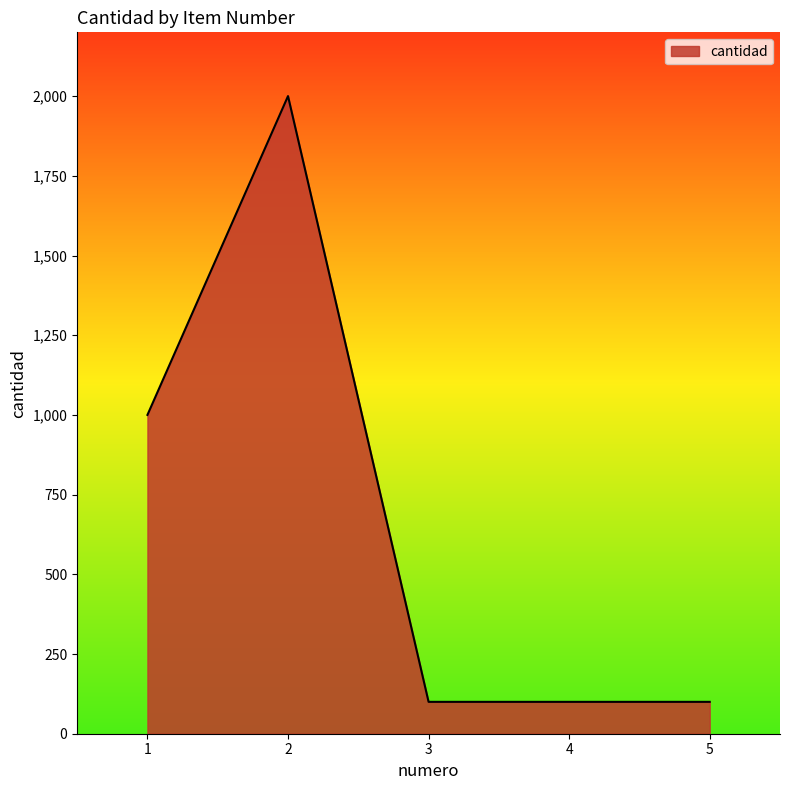

How many categories are shown in the chart?

5